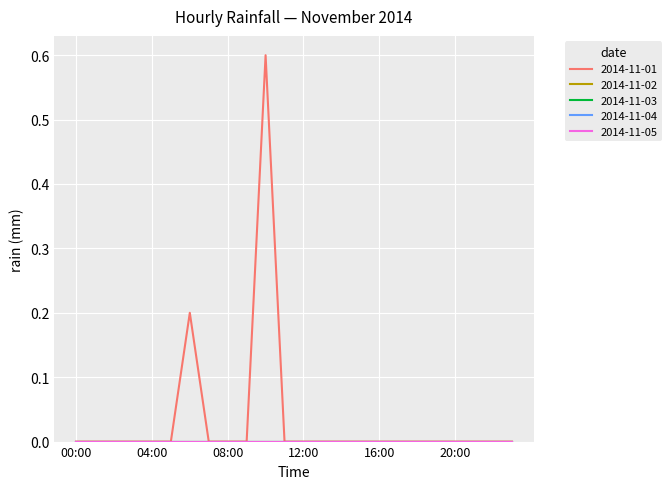

Does the chart have visible grid lines?

Yes